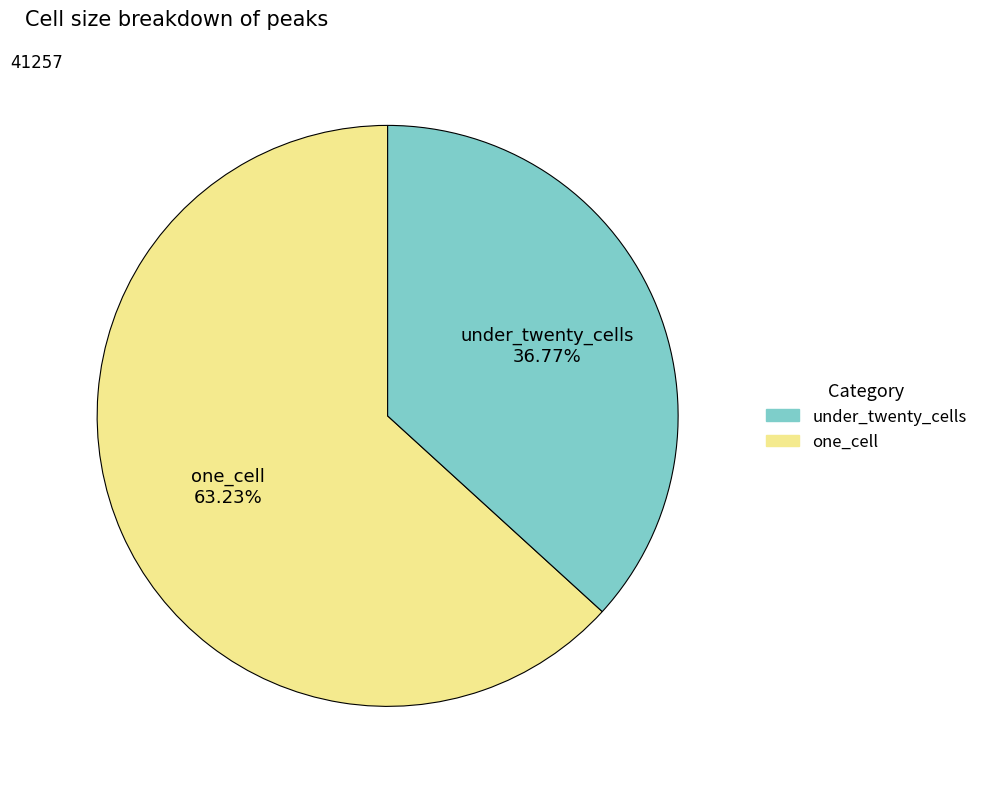

To the nearest percent, what is the average slice percentage?

50%